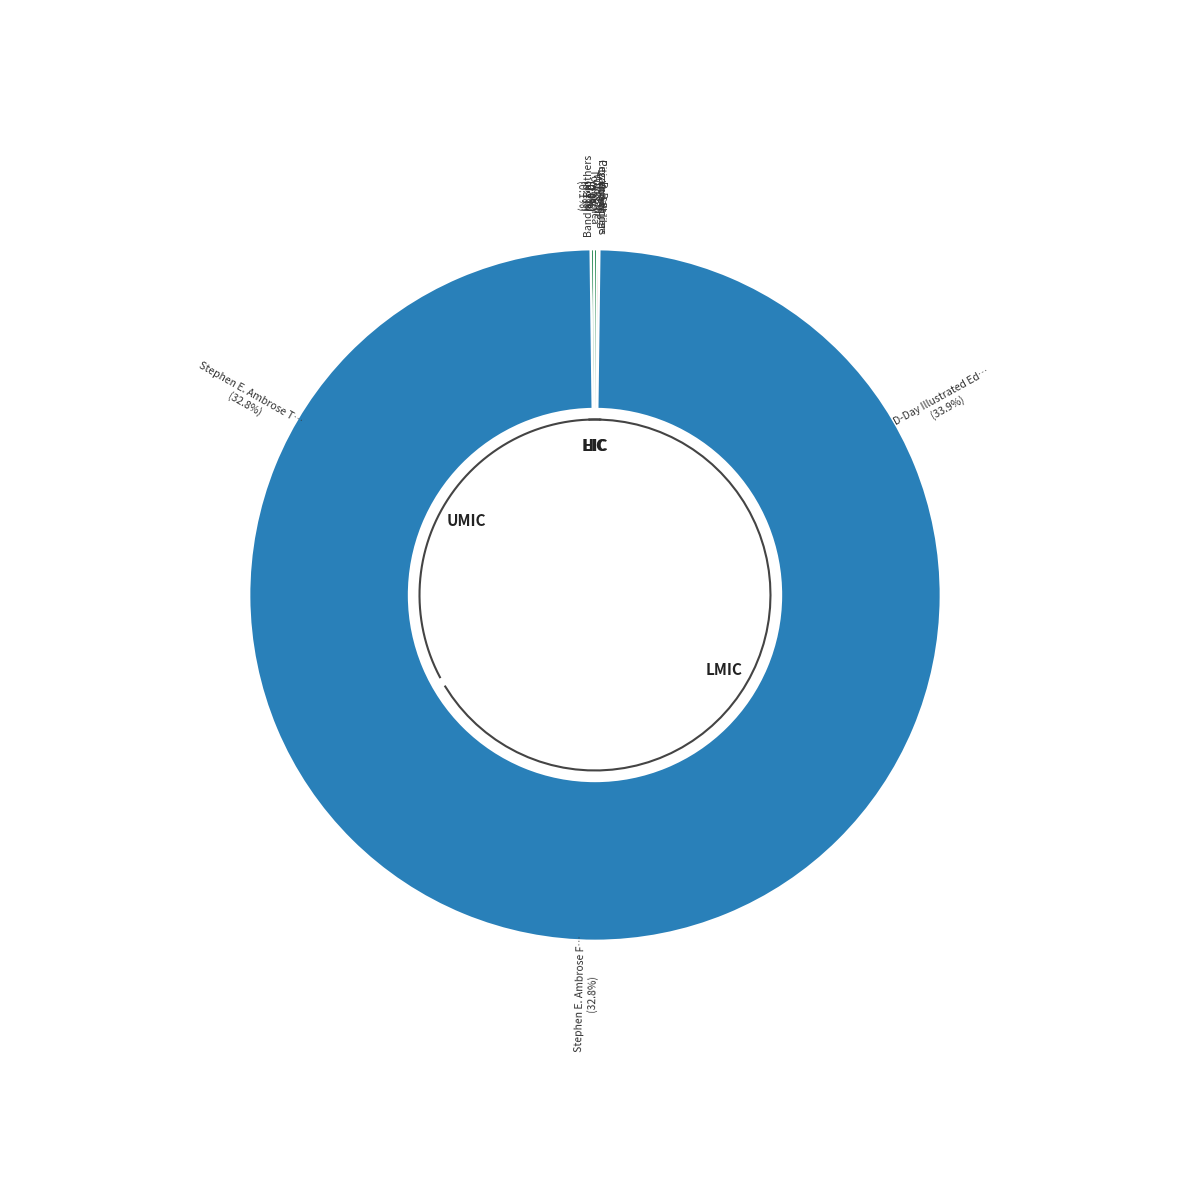

To the nearest percent, what is the combined percentage of Victors and Stephen E. Ambrose From D-Day to Victory?

33%